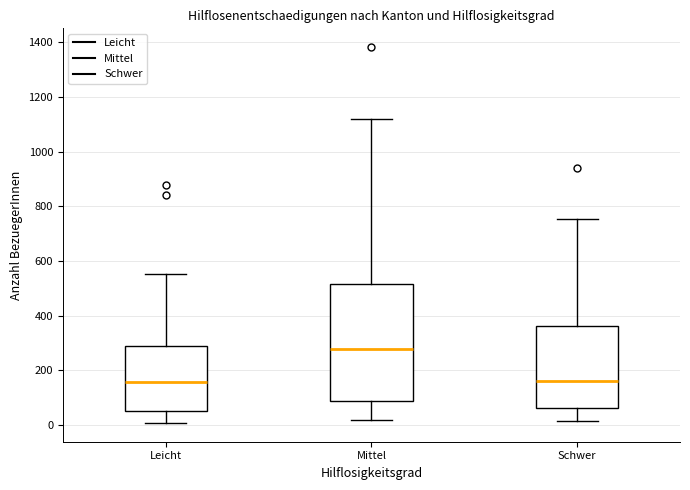

Where does the median line of the box for Leicht sit on the y-axis? The values are not printed on the chart, so give them approximately, as read against the axis.

160